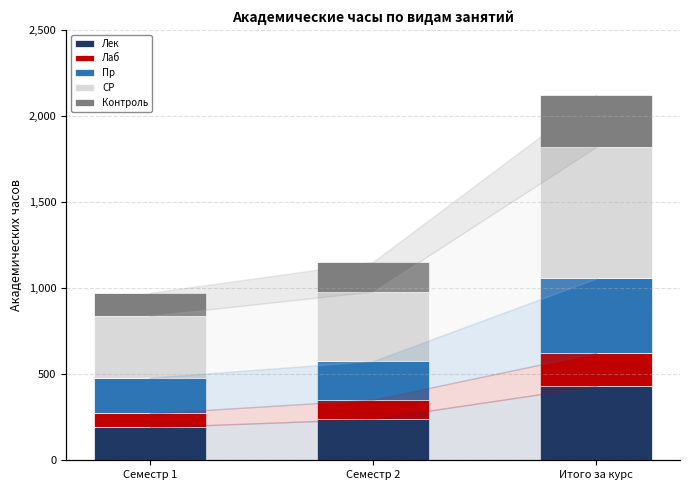

What is the value of the Лек bar at the 2nd from the left?

240